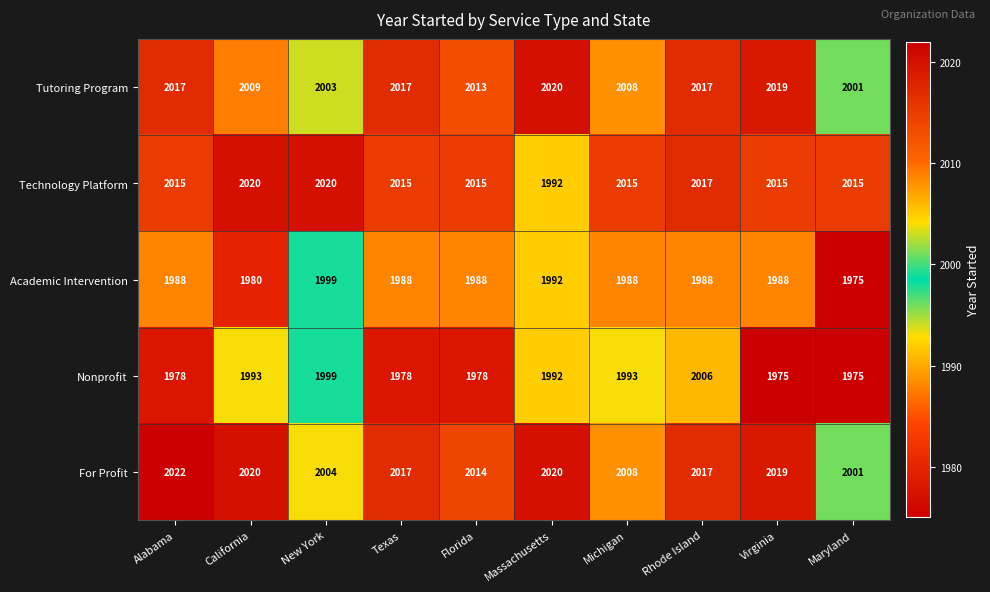

What is the difference between the maximum and second lowest values in the Technology Platform series?

5